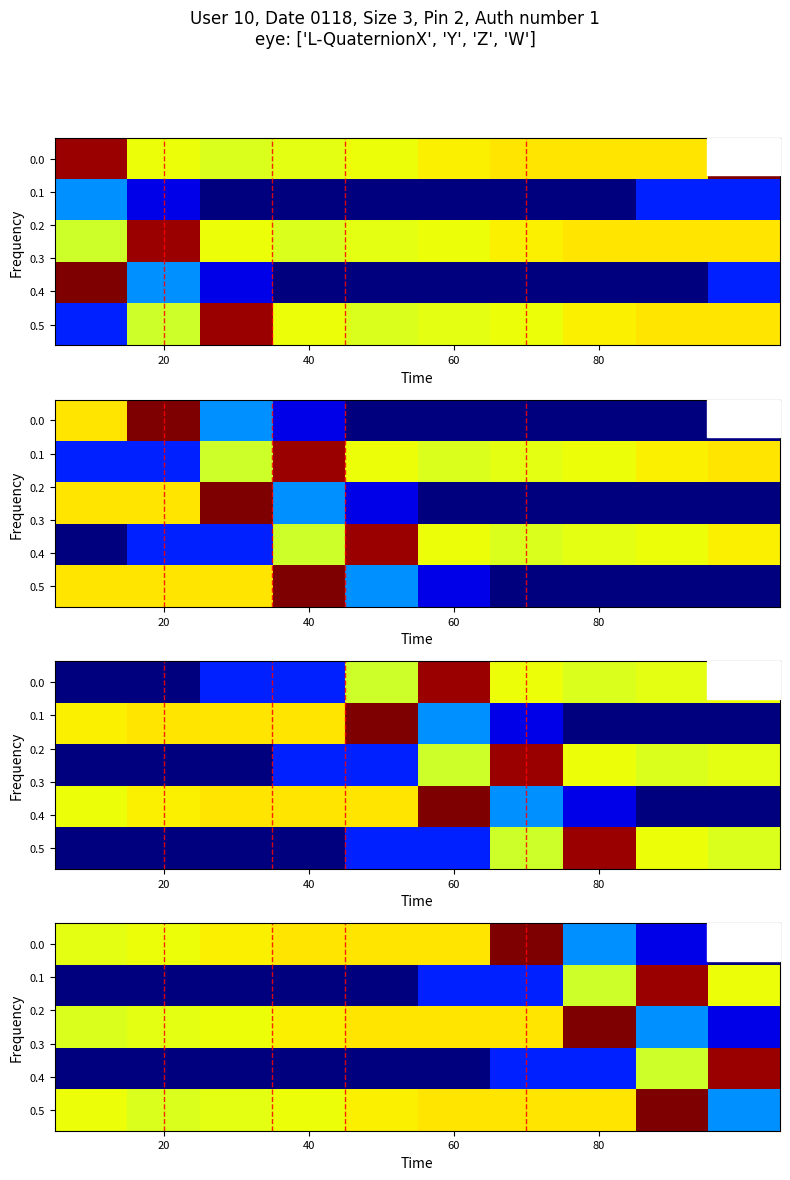

What is the spread (max minus min) of values at 4?

0.7